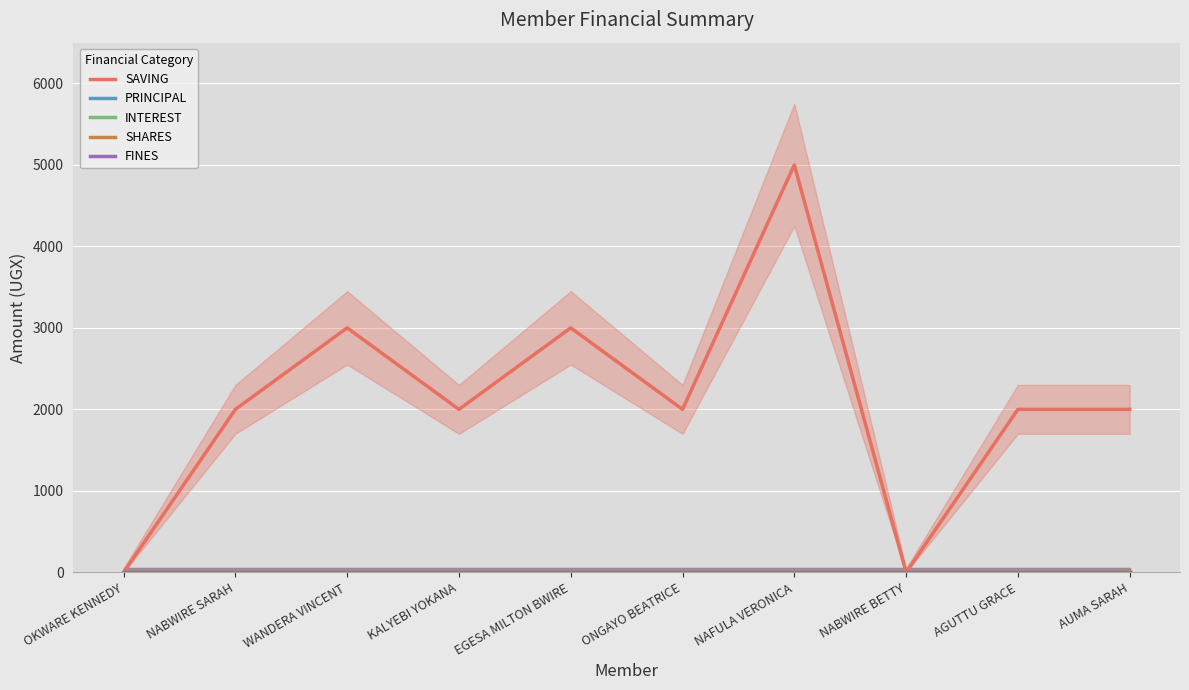

At ONGAYO BEATRICE, list the series in order from smallest to largest.

PRINCIPAL, INTEREST, SHARES, FINES, SAVING